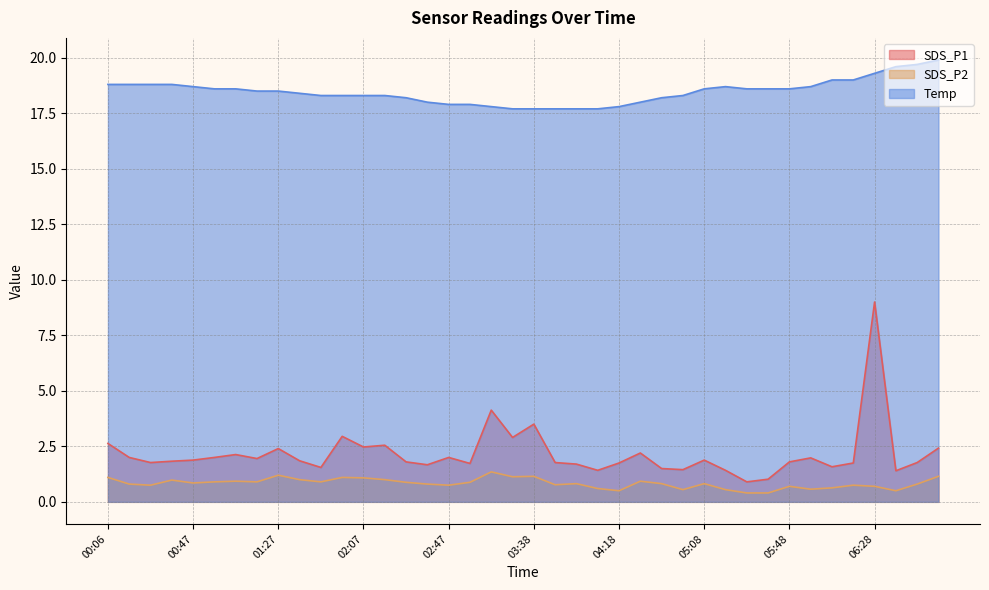

At which label does SDS_P1 reach its peak?

06:28